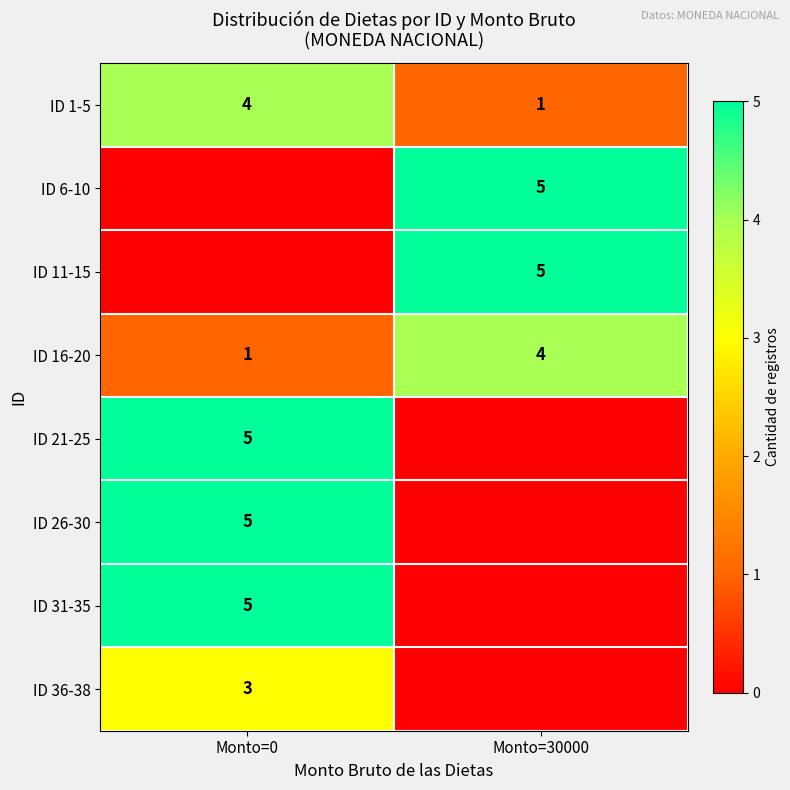

What is the greatest value displayed?

5